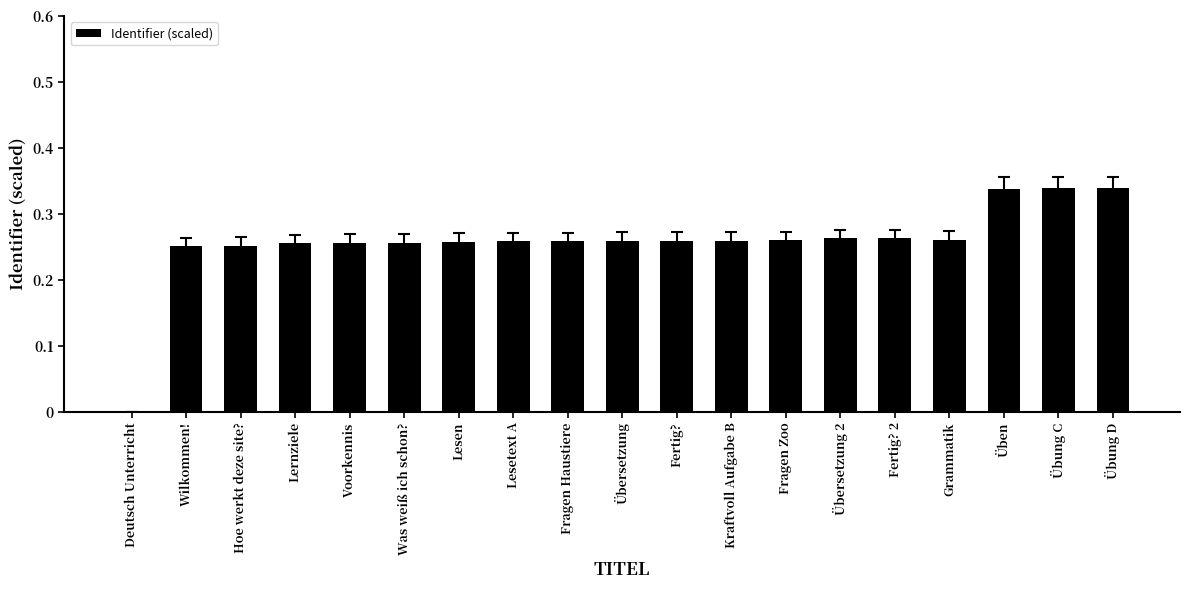

What is the sum of the values at Lesetext A and Voorkennis?

0.5